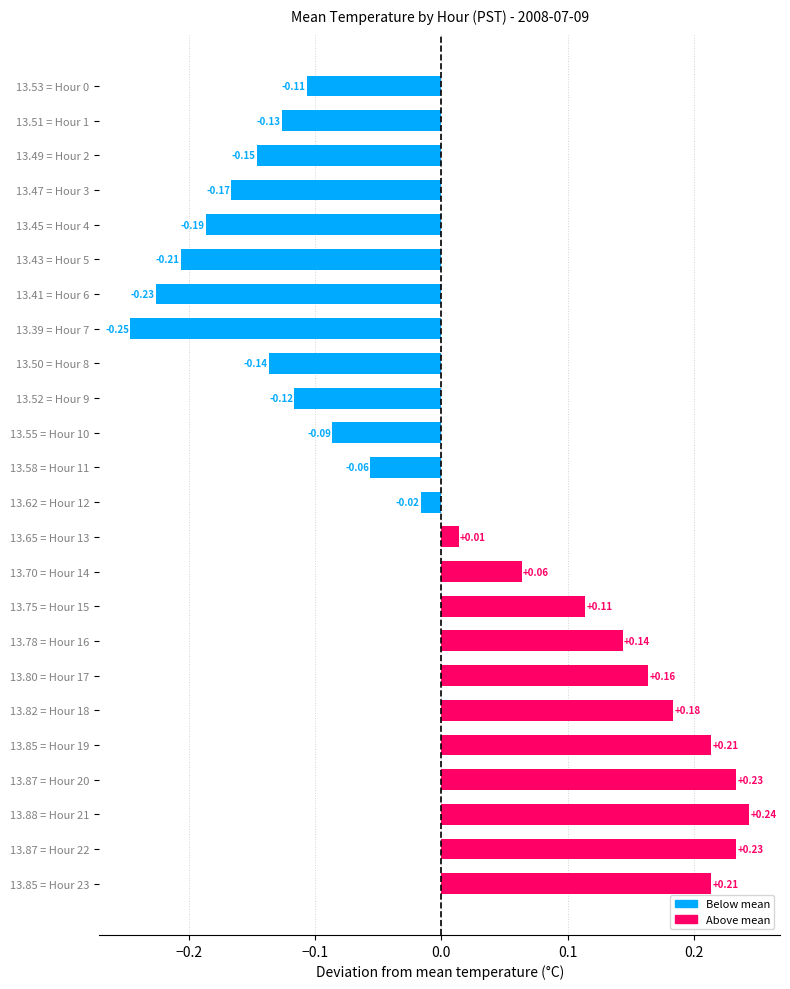

What is the change in value from 13.58 = Hour 11 to 13.65 = Hour 13?

+0.1